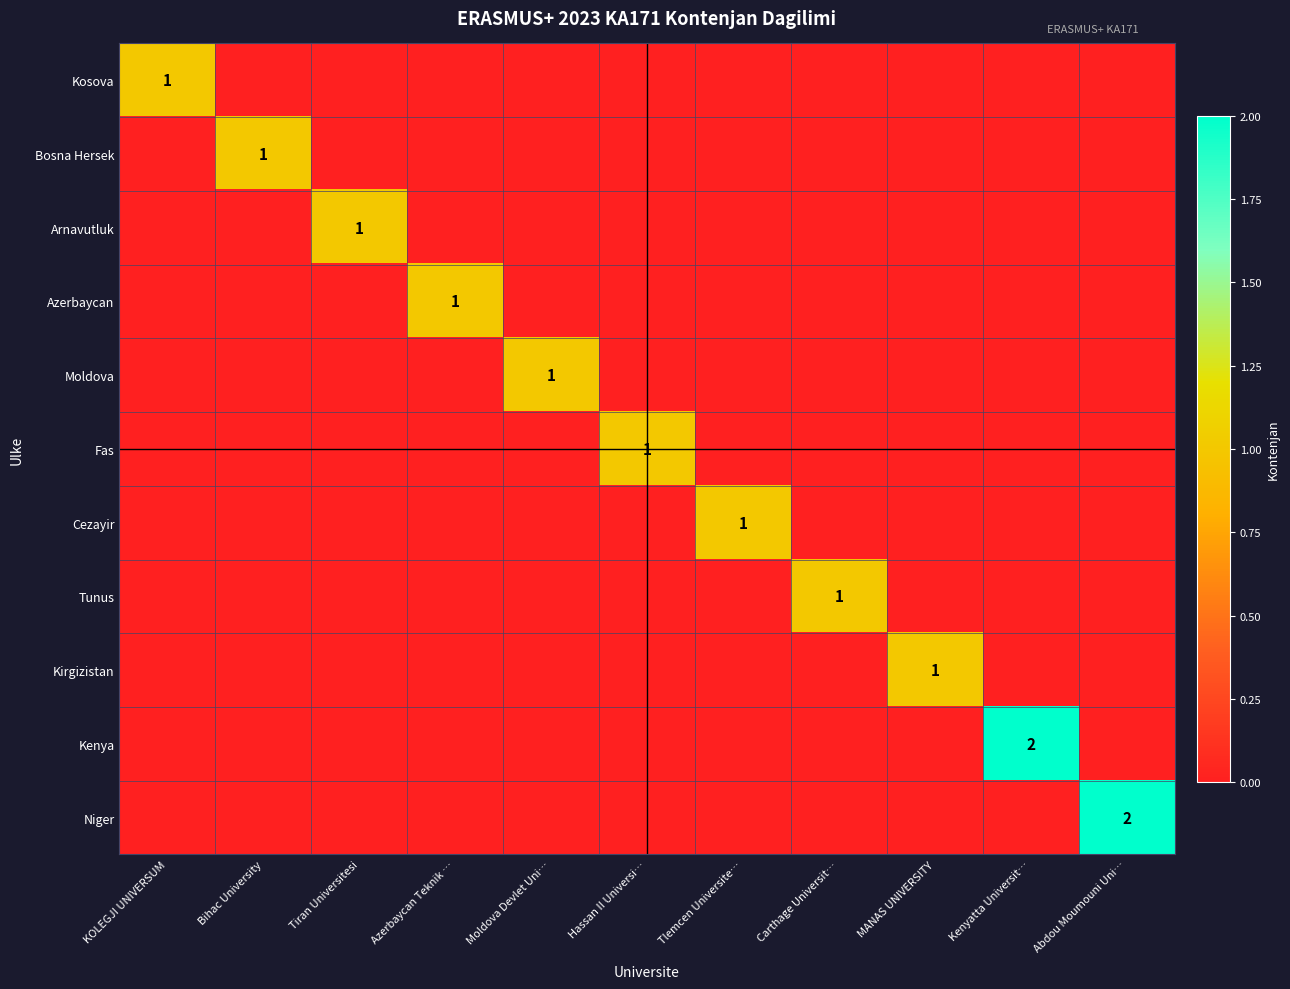

What is the difference between the Arnavutluk values at Tiran Universitesi and KOLEGJI UNIVERSUM?

1